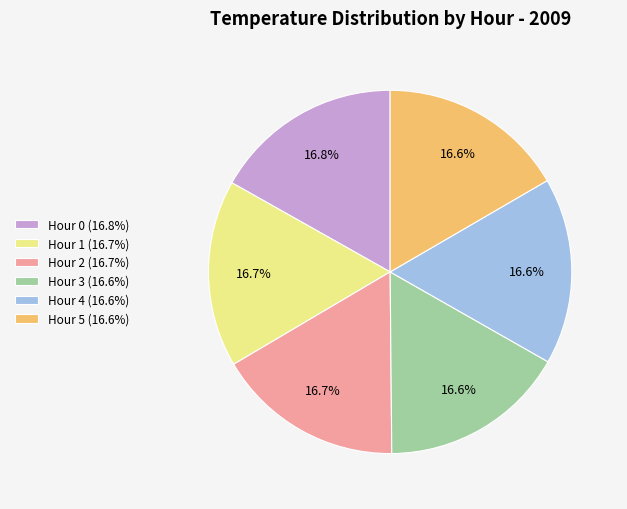

How much of the chart is everything except Hour 5 (16.6%)?

83.4%